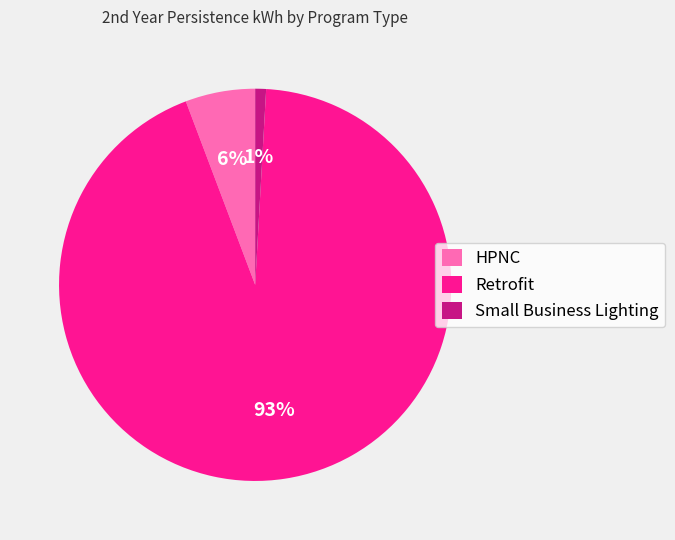

To the nearest percent, what portion does HPNC represent?

6%